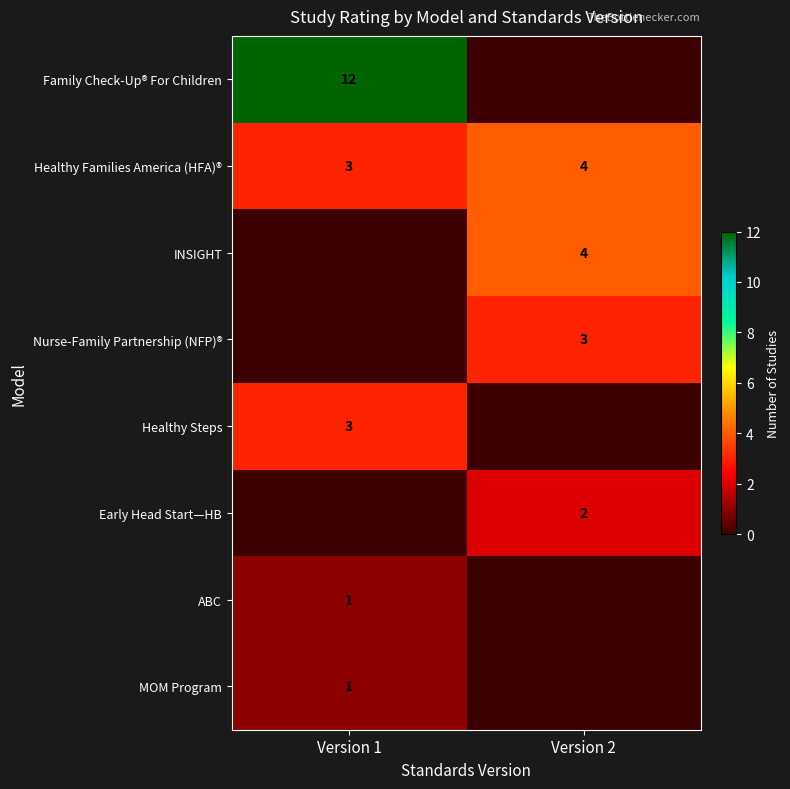

Which category has the highest value across all series?

Version 1